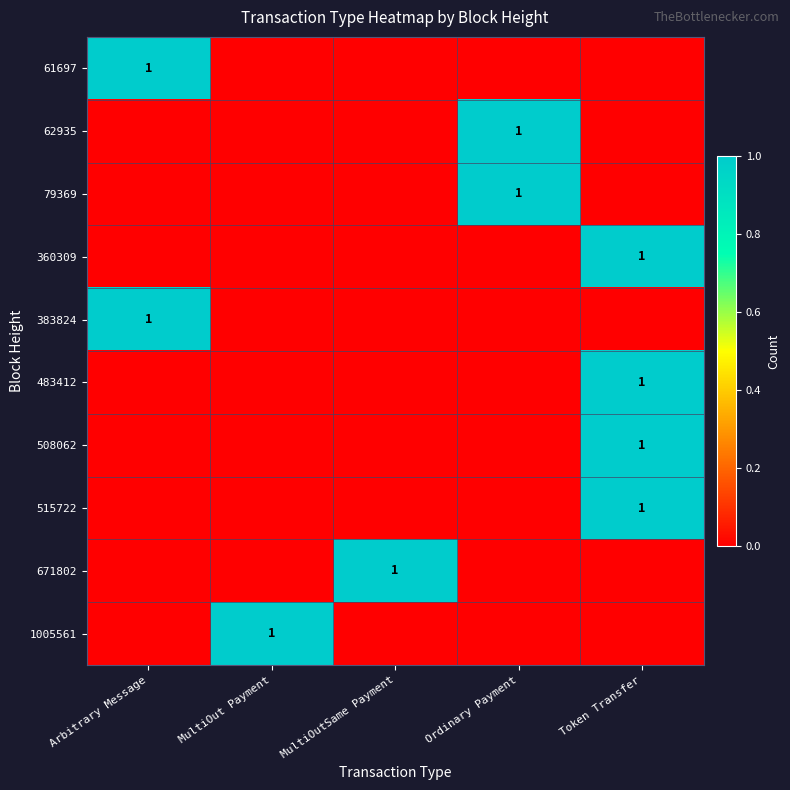

At how many categories does at least one series exceed 0?

5